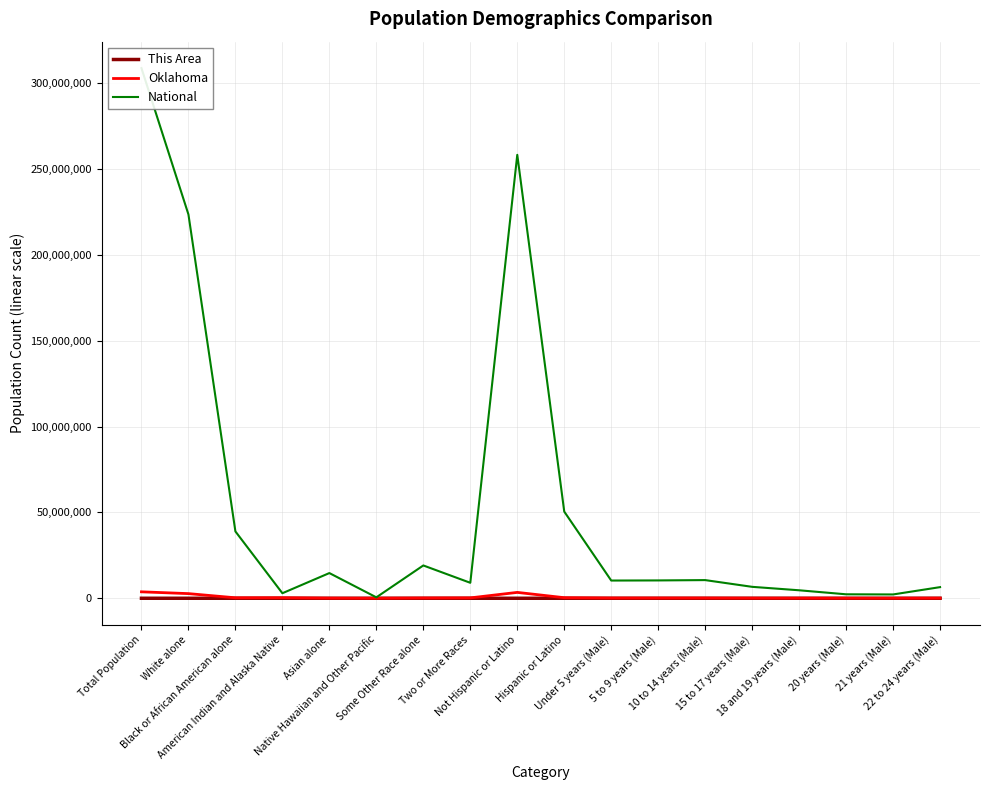

The value of Oklahoma at 10 to 14 years (Male) is 42924. True or false?

False